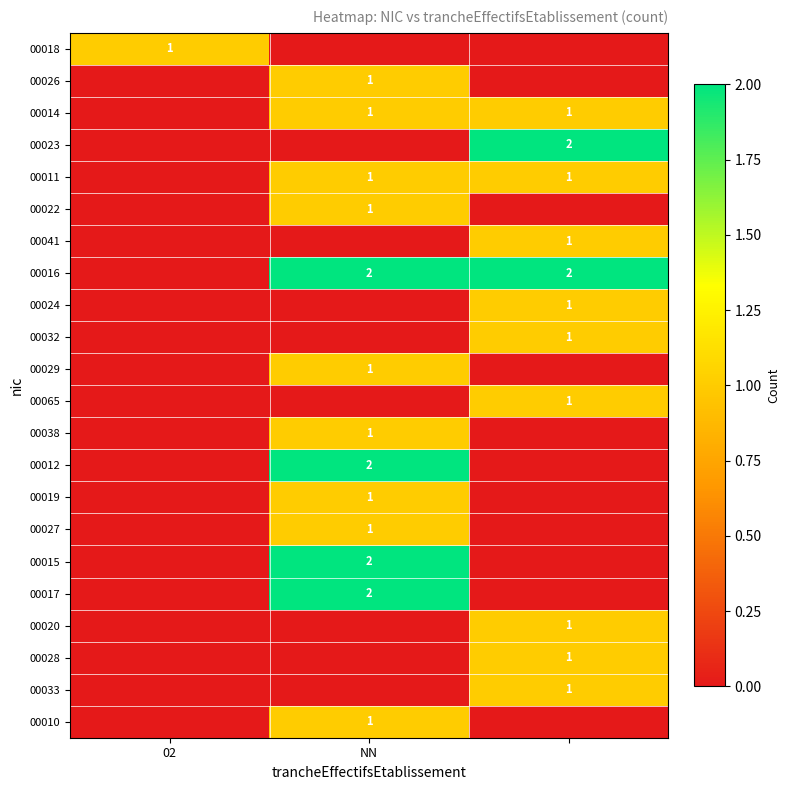

At how many categories does at least one series exceed 0?

3